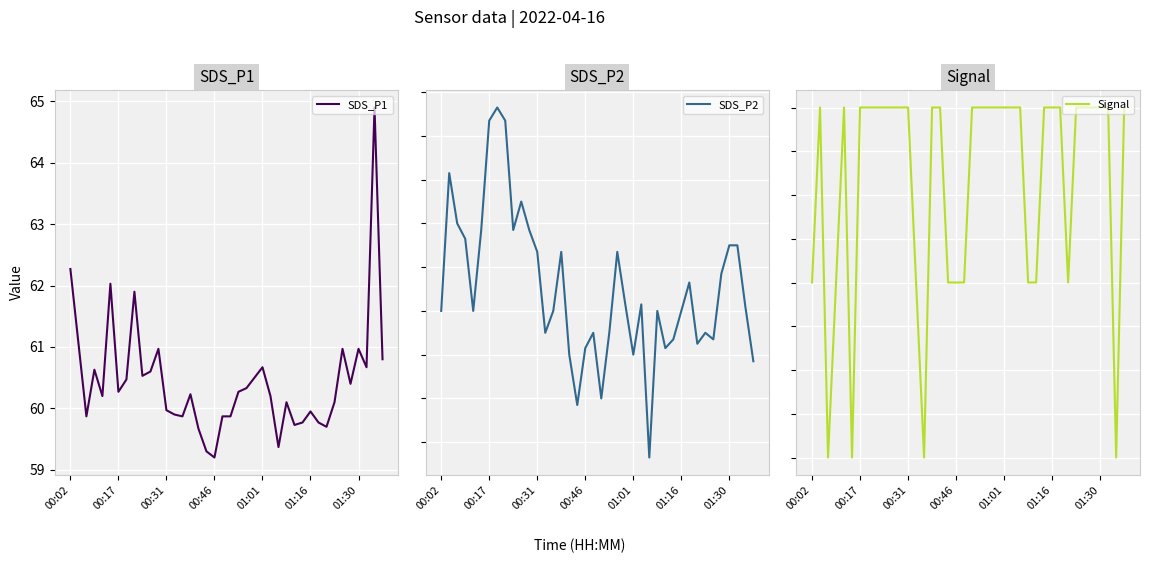

How many interior local peaks does the SDS_P2 series have?

10